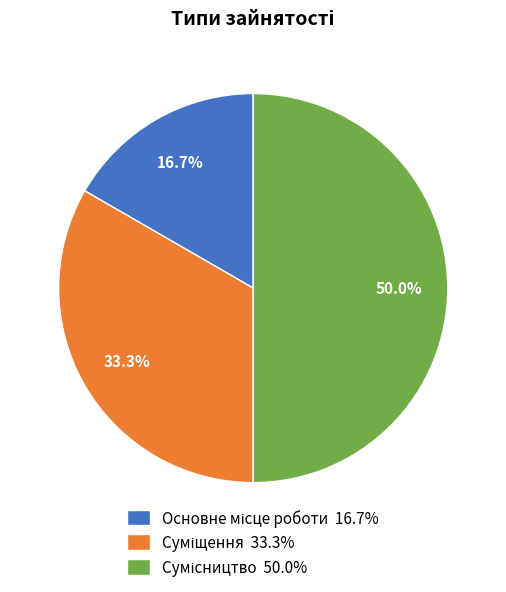

To the nearest percent, what is the average slice percentage?

33%